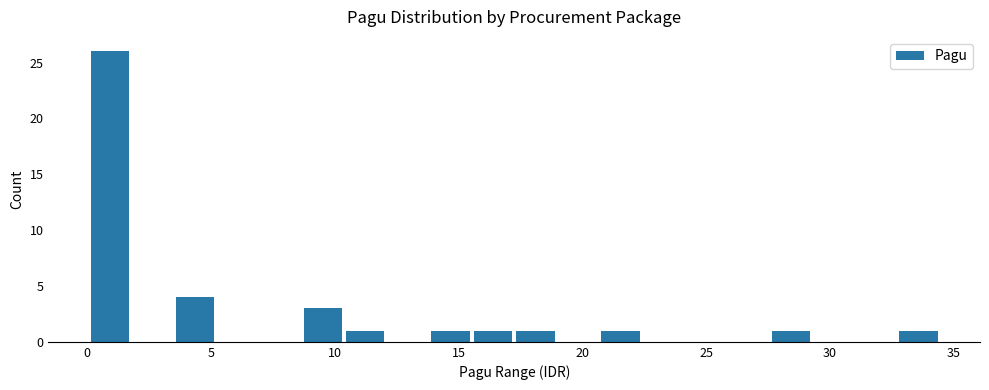

Around what value on the x-axis is the tallest bar? Give the approximate position of its centre, as read against the axis.

1.0